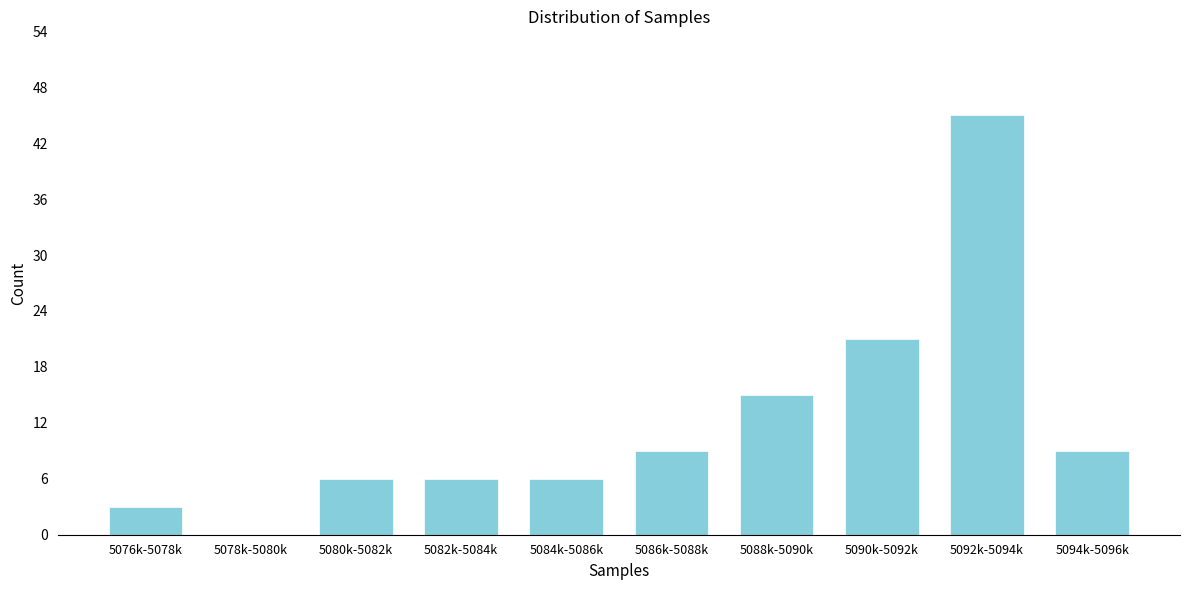

Reading right to left, transcribe all the data shown in this chart.

5094k-5096k=9	5092k-5094k=45	5090k-5092k=21	5088k-5090k=15	5086k-5088k=9	5084k-5086k=6	5082k-5084k=6	5080k-5082k=6	5078k-5080k=0	5076k-5078k=3